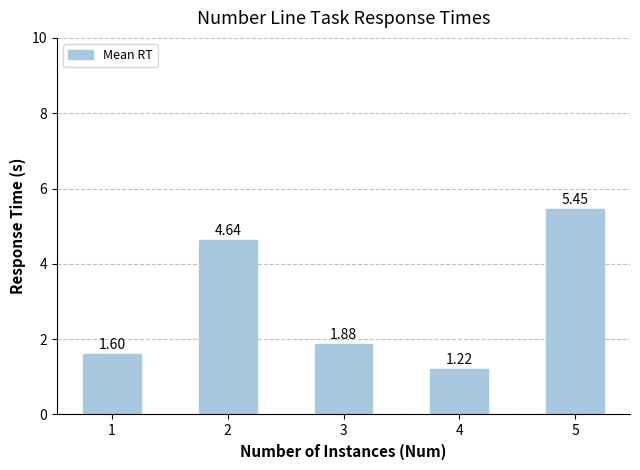

Rank the categories by value from lowest to highest.

4, 1, 3, 2, 5